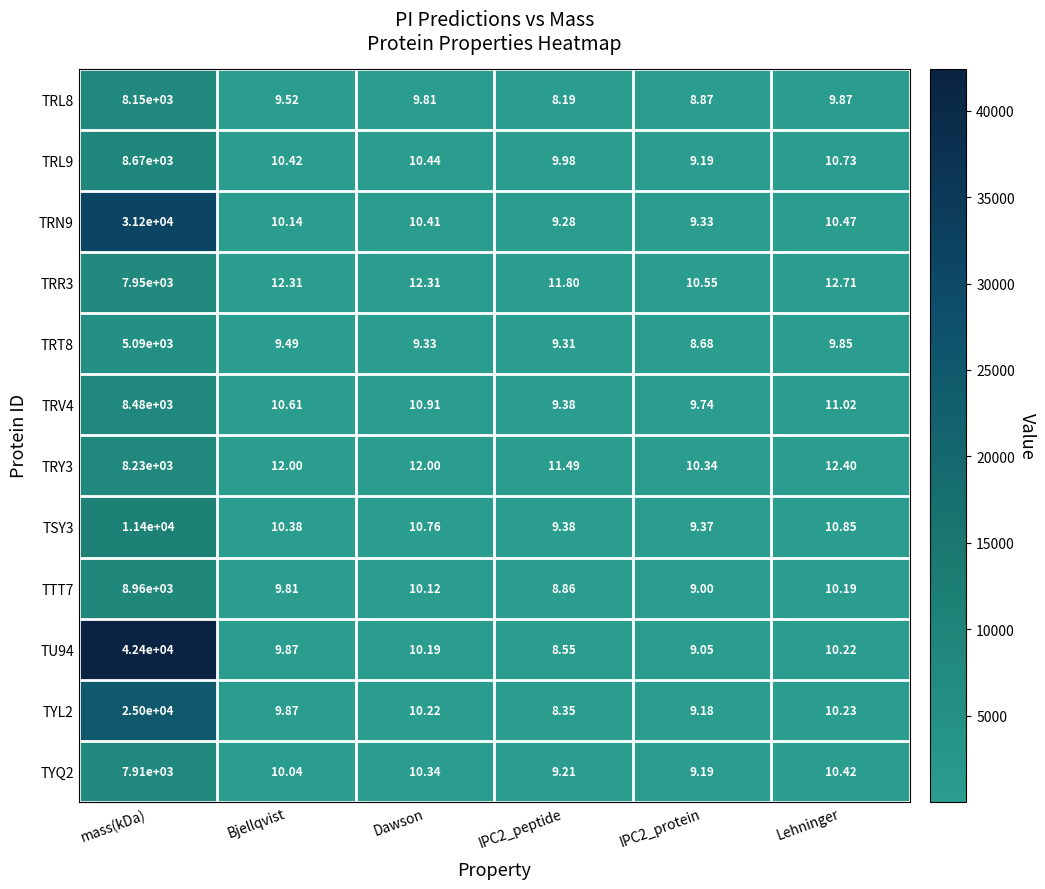

What is the minimum value shown in the chart?

8.2